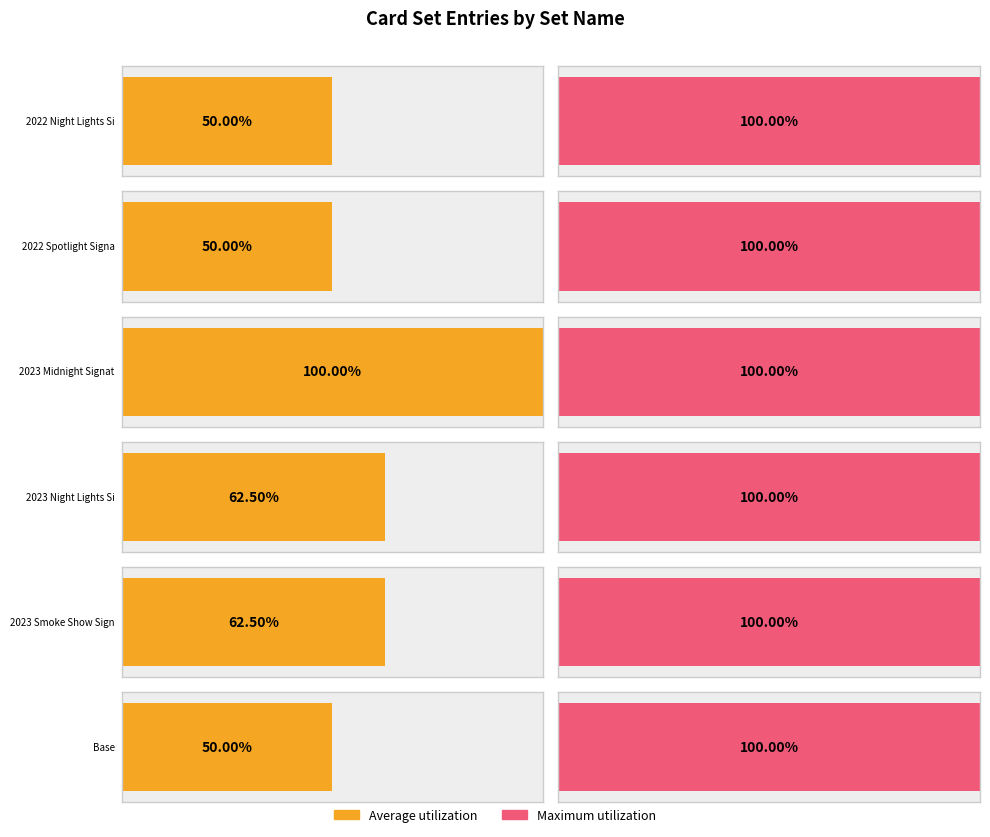

Is the value of Average utilization at 2022 Night Lights Signatures greater than the value of Maximum utilization at 2022 Spotlight Signatures - Vertical?

No